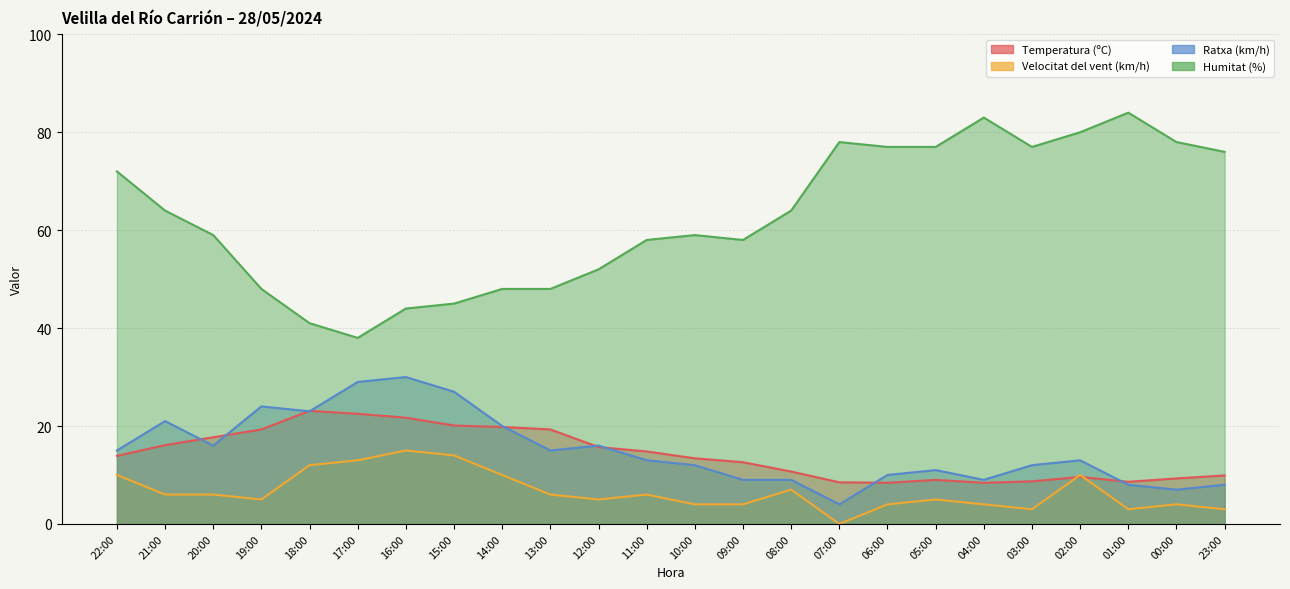

How many interior local valleys does the Velocitat del vent (km/h) series have?

5